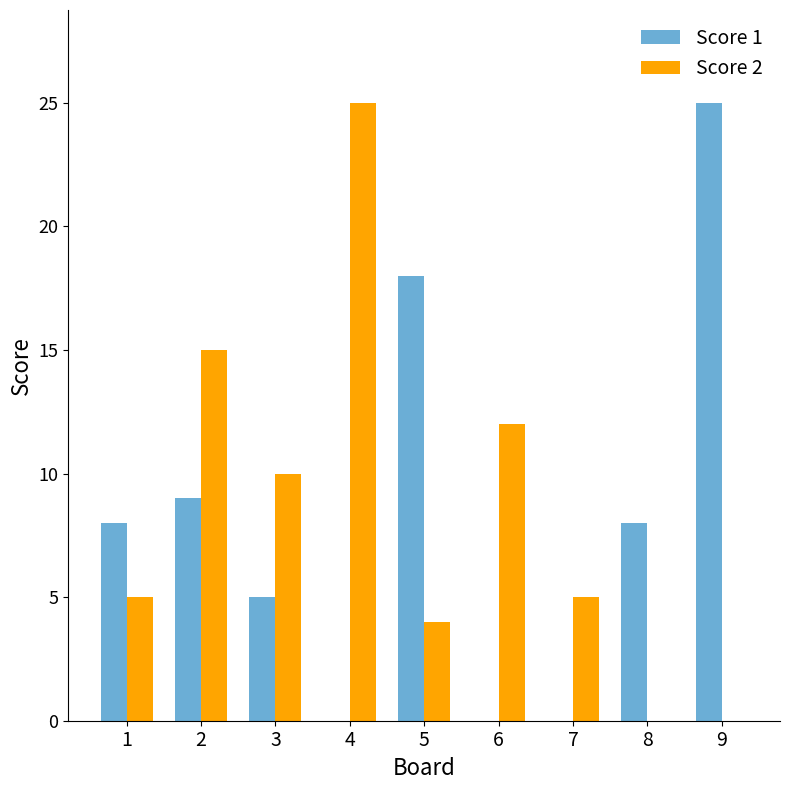

Which category has the highest value in the Score 1 series?

9